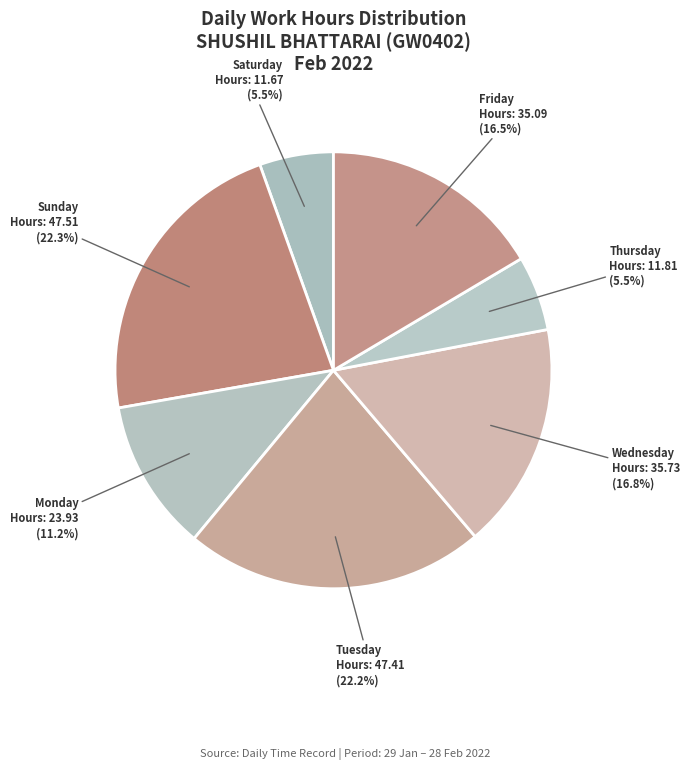

How many segments does this pie chart have?

7